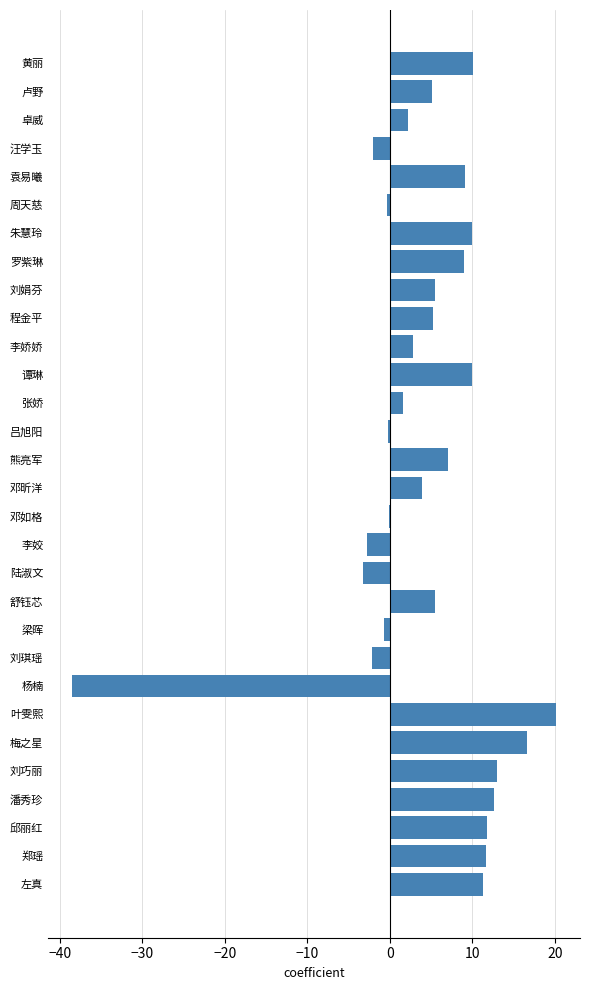

What is the greatest value displayed?

20.1